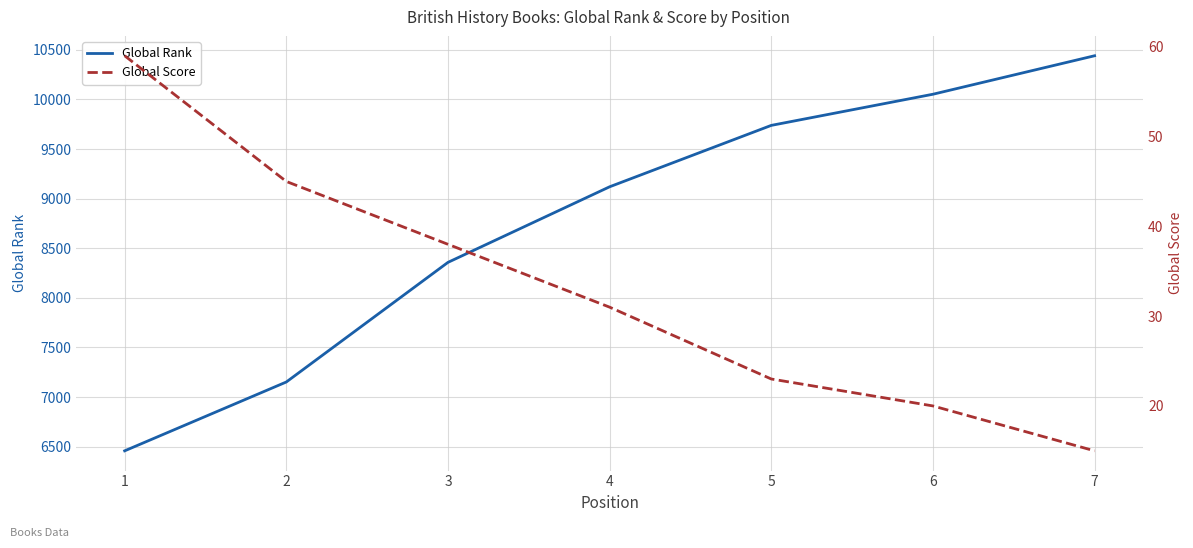

What is the minimum value for Global Score?

15